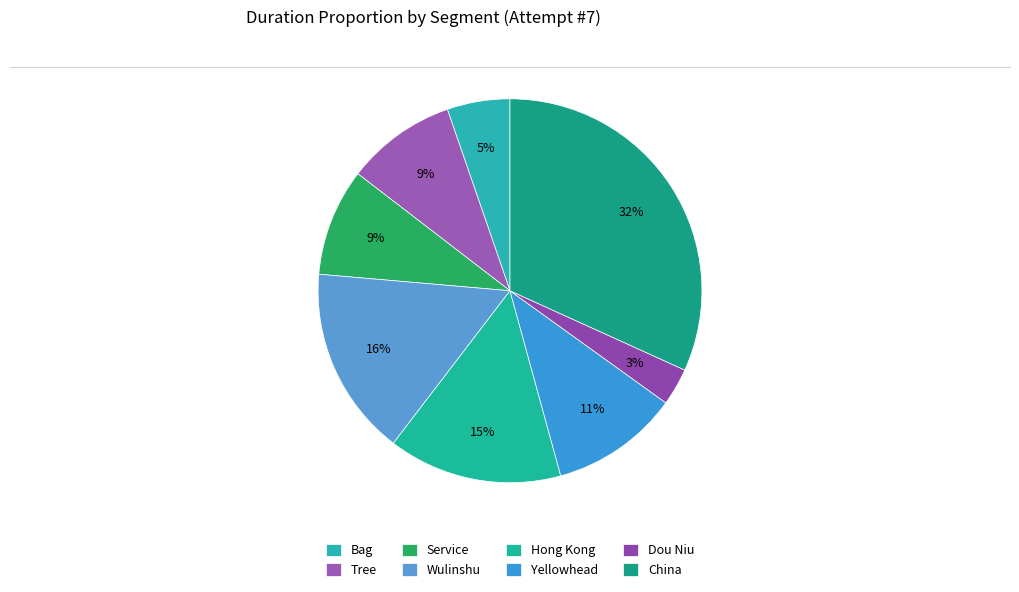

How many slices are in this pie chart?

8